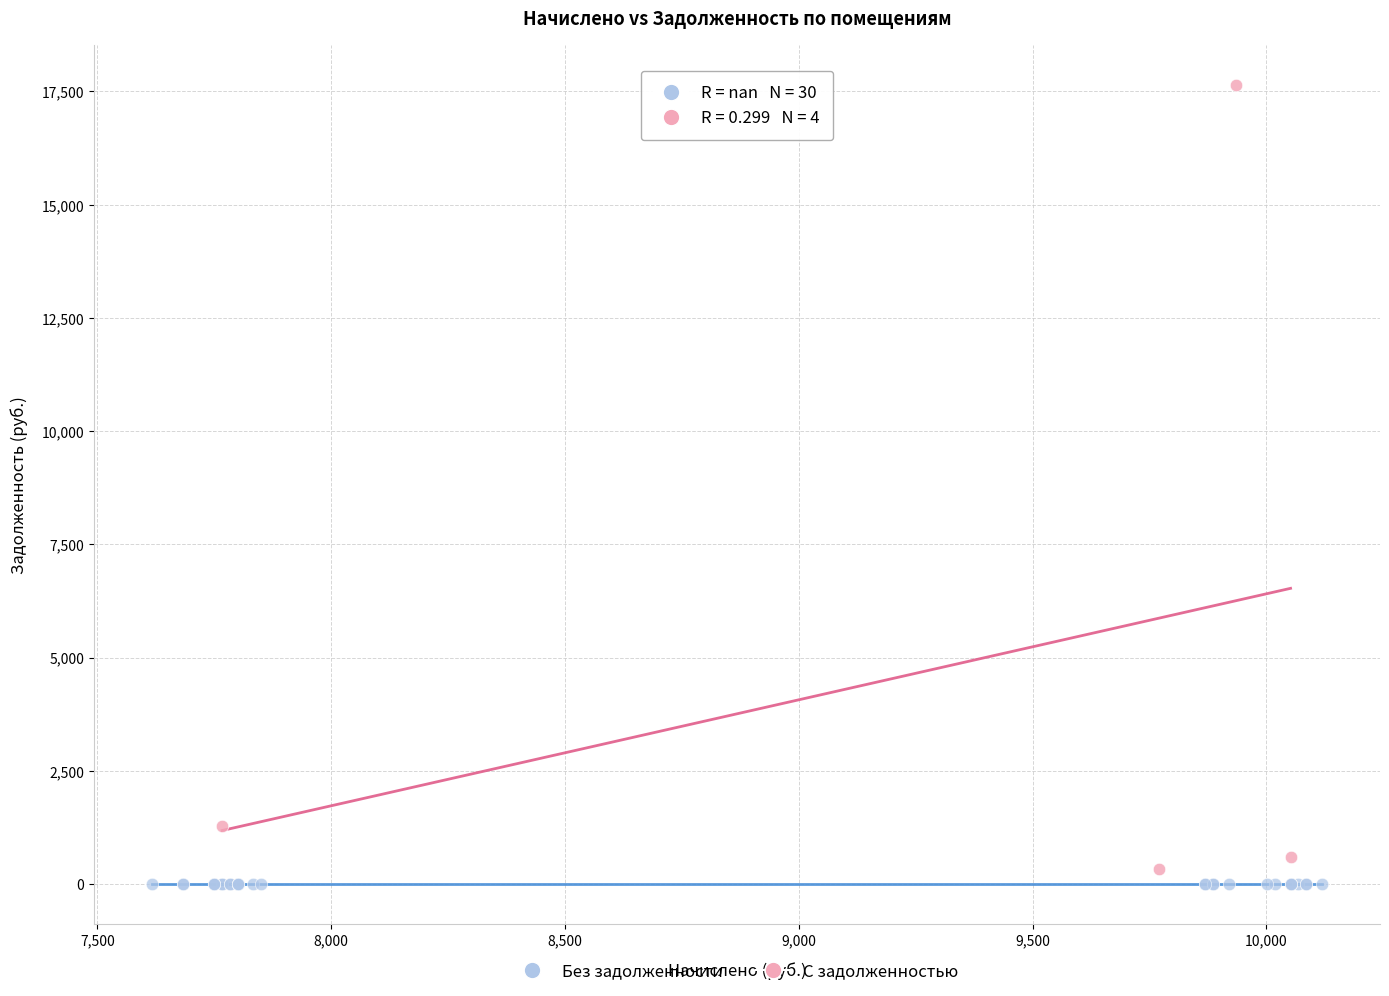

Which series reaches the maximum Y coordinate?

С задолженностью